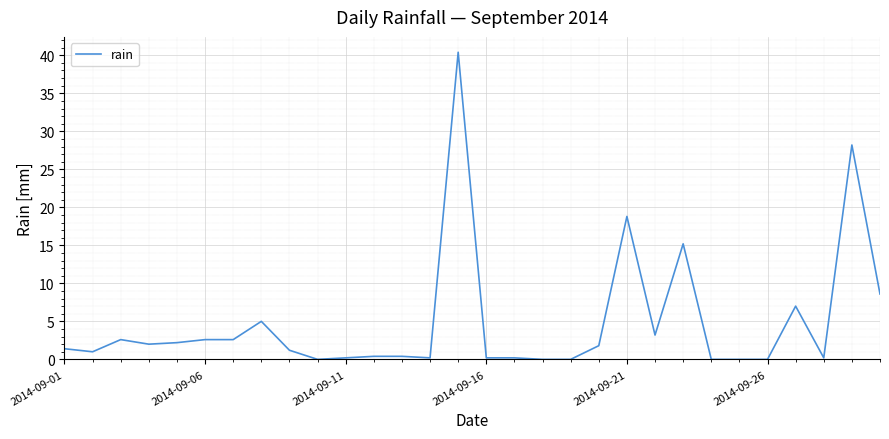

What is the greatest value displayed?

40.4